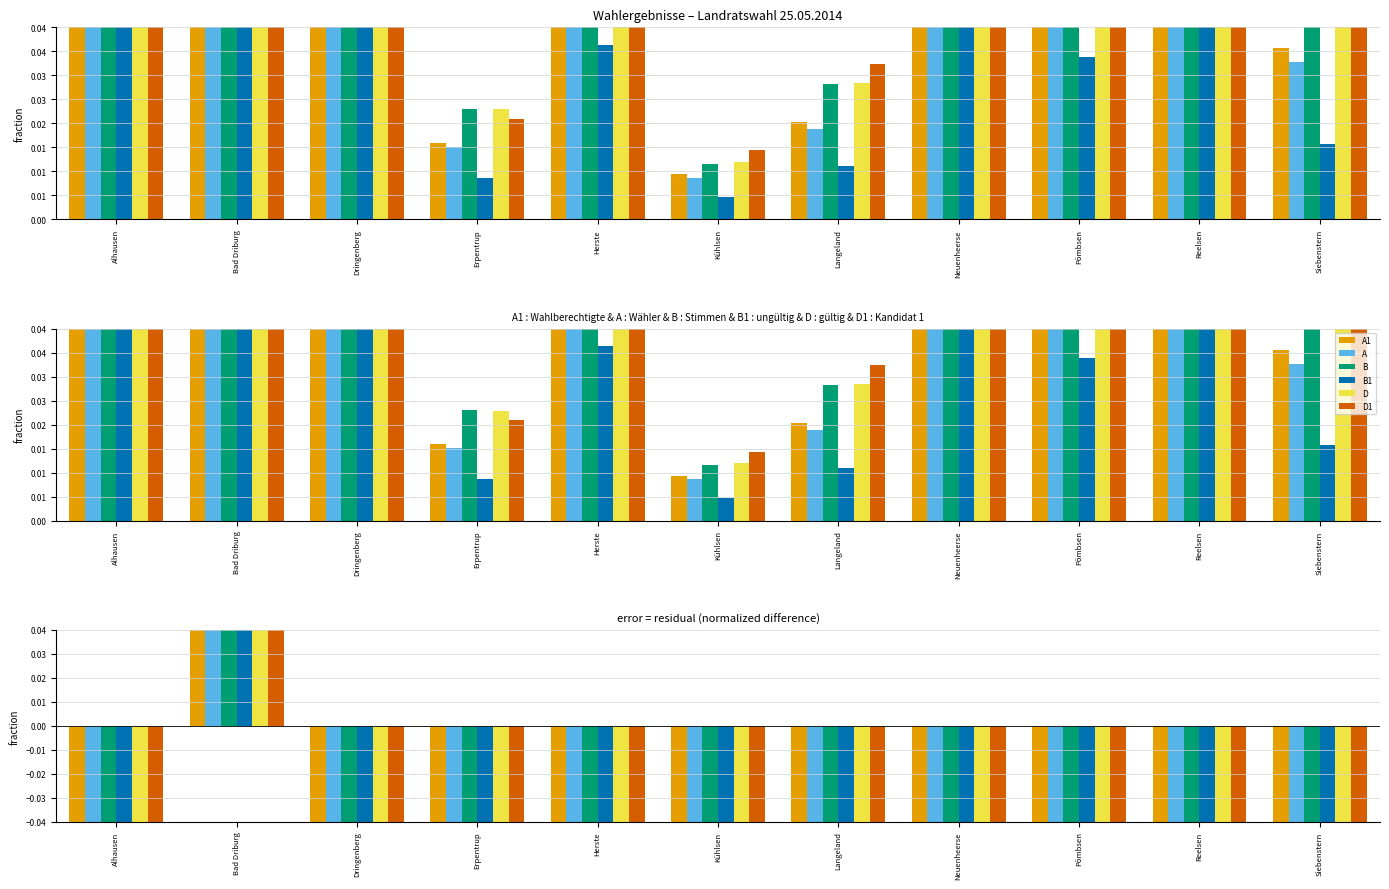

What is the sum of all D values?

-3.7